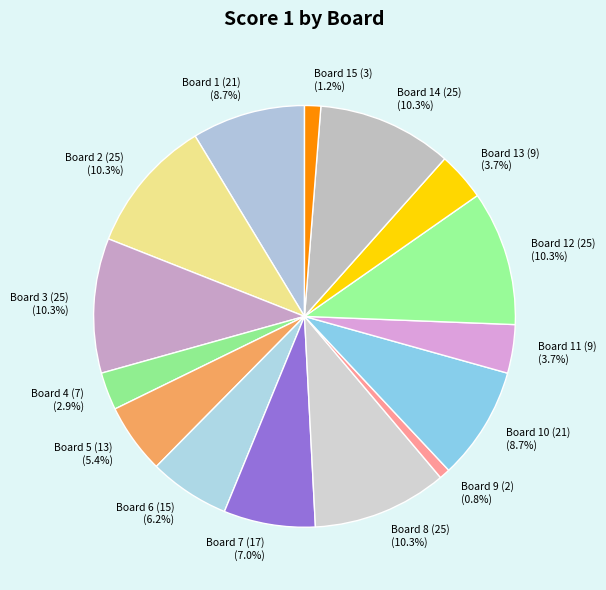

Is Board 11 (9) the majority of the pie?

No